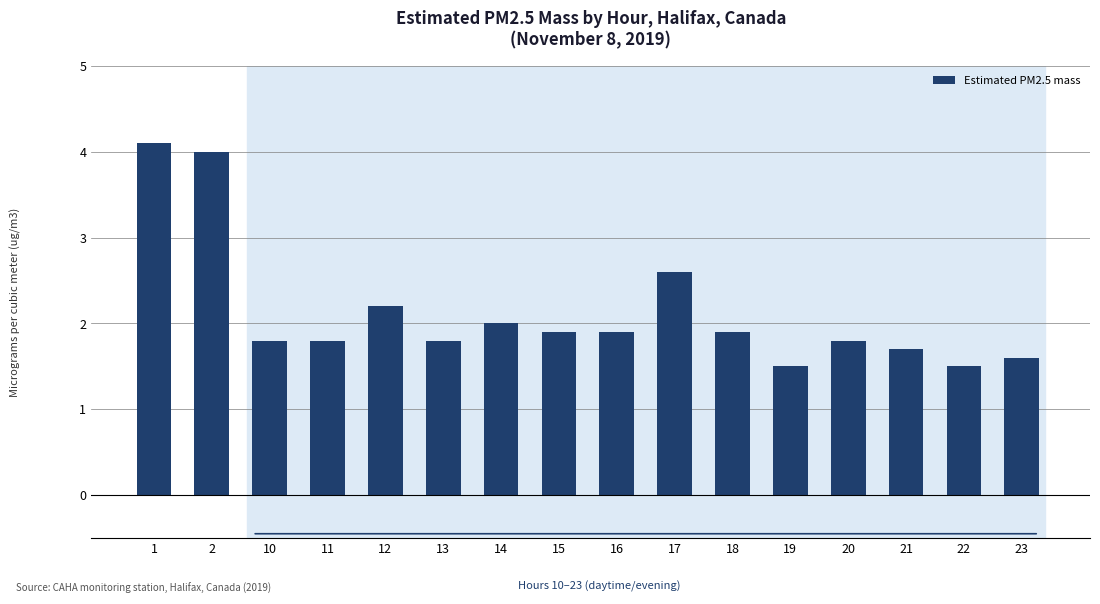

Reading left to right, what are all the values shown in this chart?

1=4.1	2=4.0	10=1.8	11=1.8	12=2.2	13=1.8	14=2.0	15=1.9	16=1.9	17=2.6	18=1.9	19=1.5	20=1.8	21=1.7	22=1.5	23=1.6